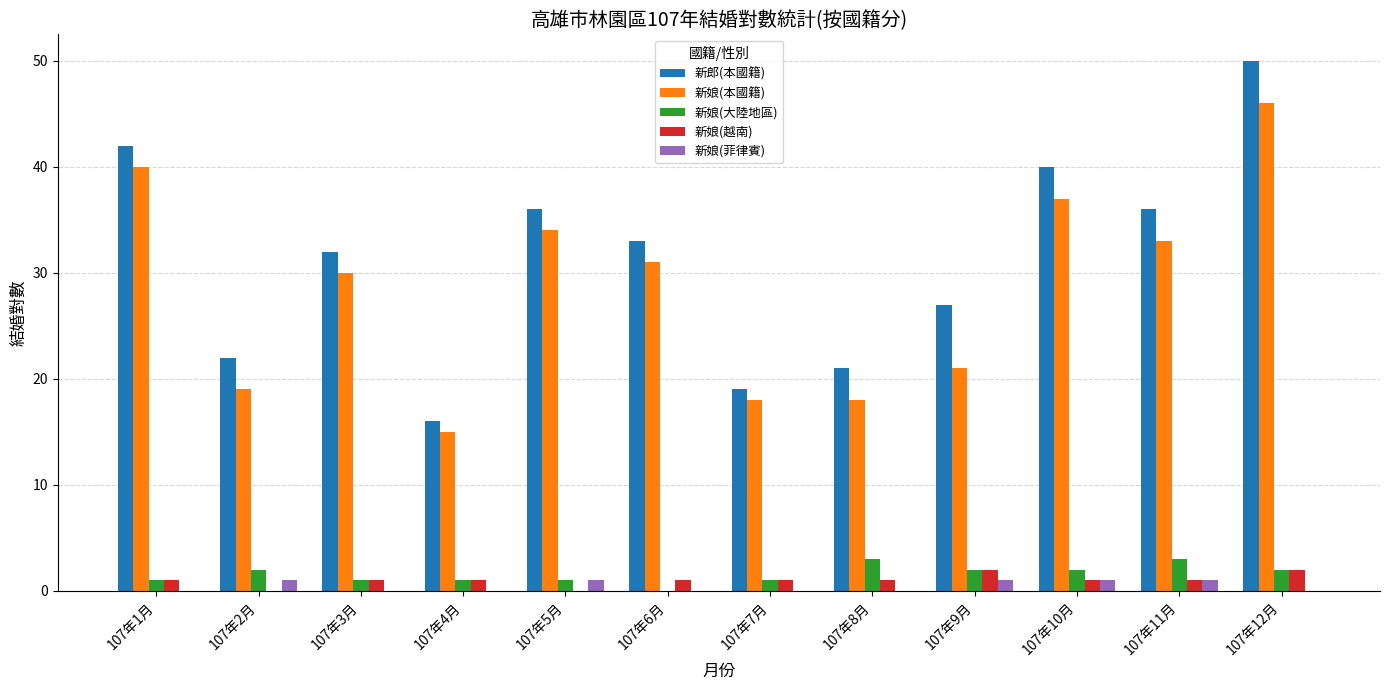

What are all the series names shown in the legend?

新郎(本國籍), 新娘(本國籍), 新娘(大陸地區), 新娘(越南), 新娘(菲律賓)